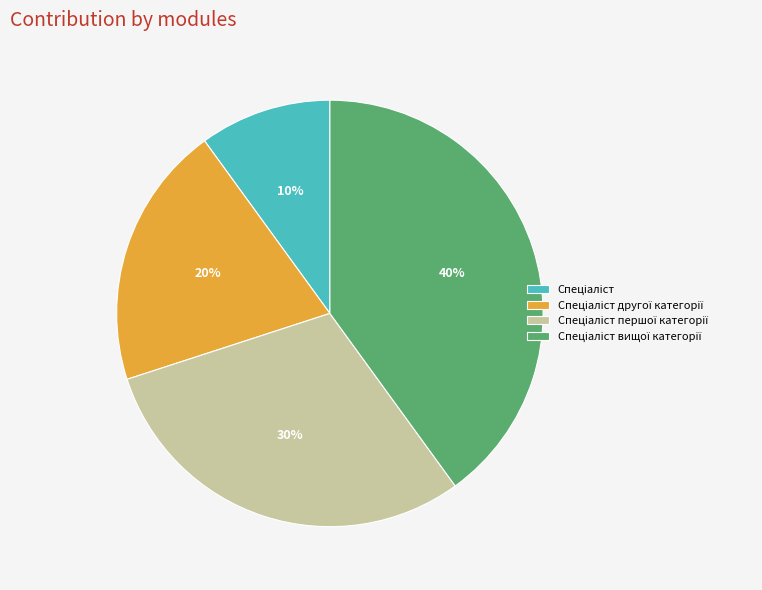

Does any single category account for the majority?

No